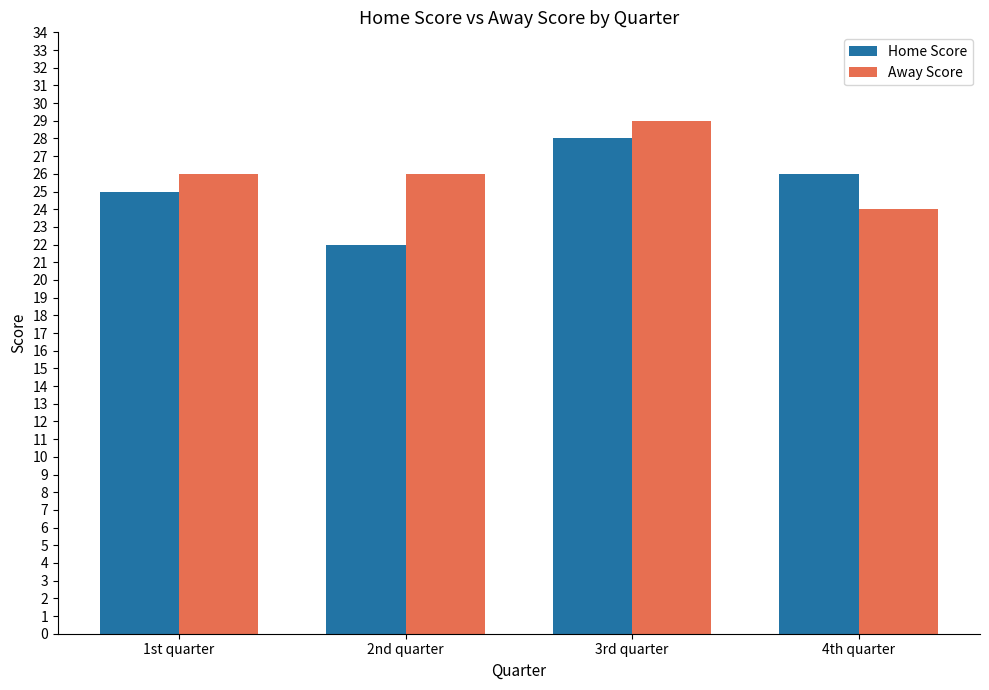

What is the value of the Away Score bar at the 2nd from the left?

26